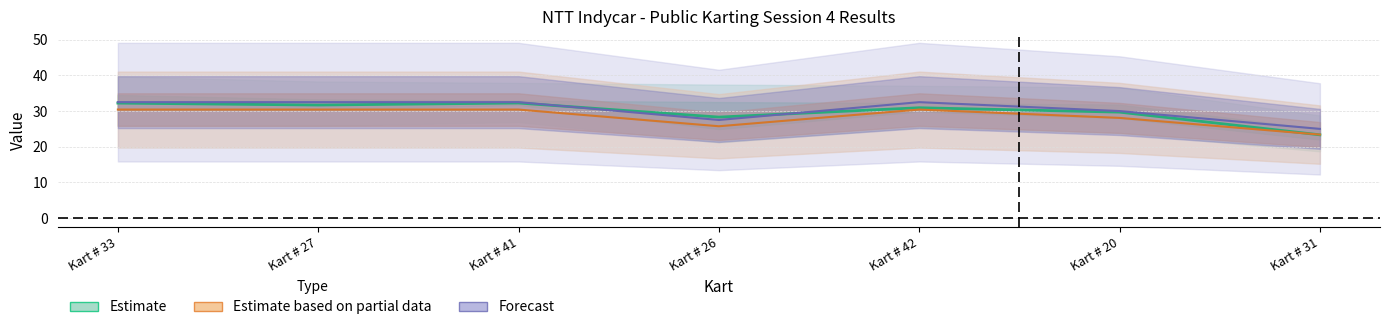

What is the label of the 5th point from the left?

Kart # 42